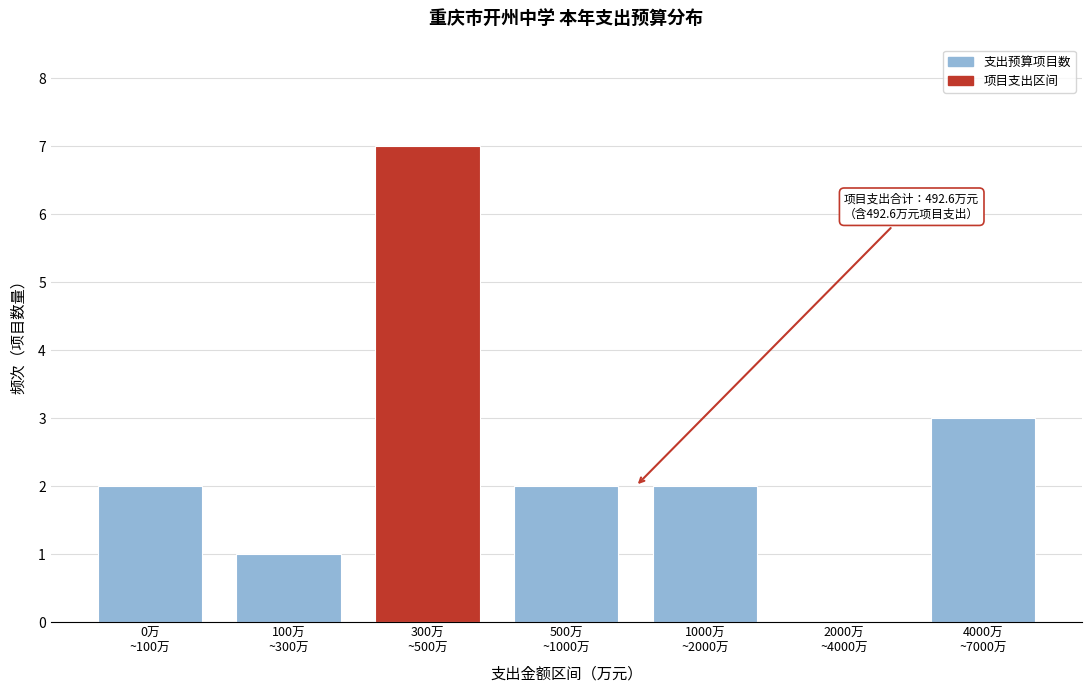

What is the greatest value displayed?

7